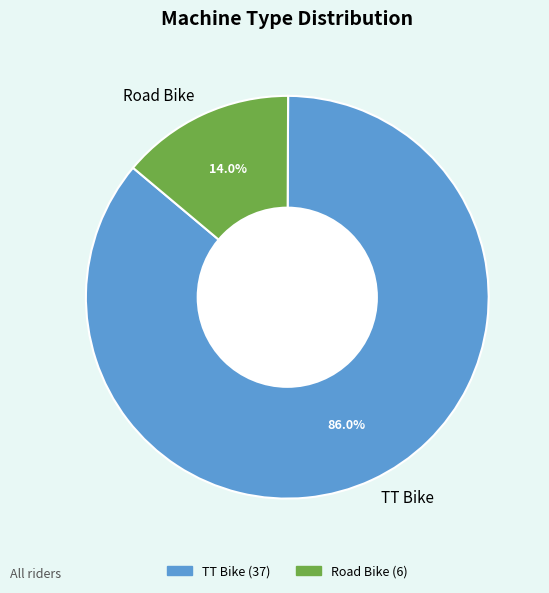

Is there any slice that represents more than half of the pie?

Yes